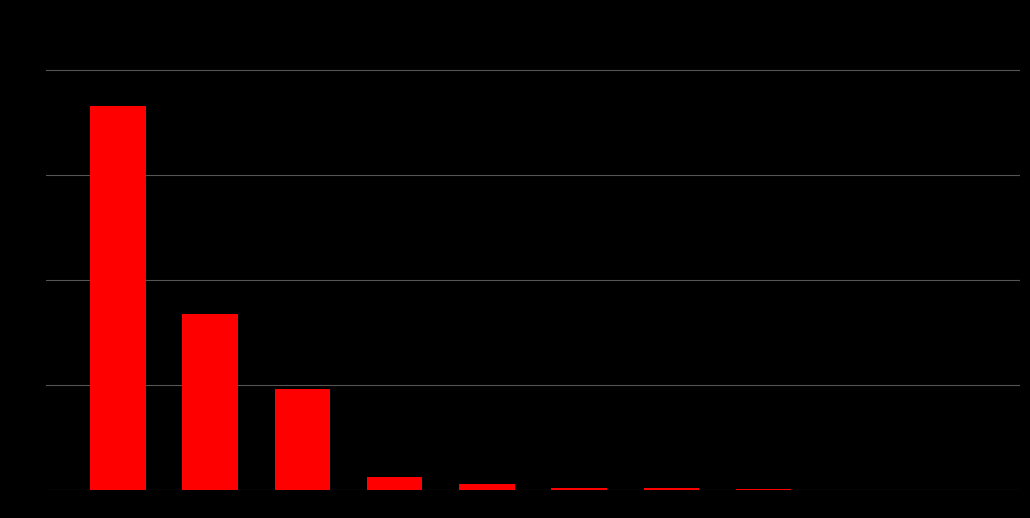

What is the change in value from Carvão Vegetal to Madeira serrada (caibro)?

-1660.8